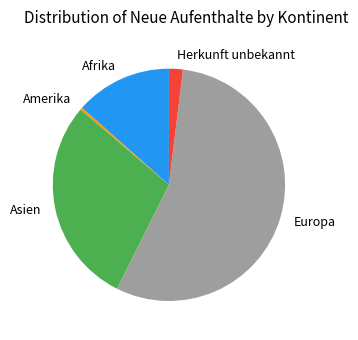

Rank the categories by value from lowest to highest.

Amerika, Herkunft unbekannt, Afrika, Asien, Europa